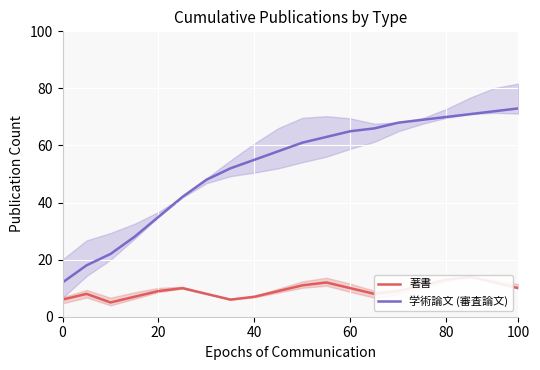

True or false: 学術論文 (審査論文) and 著書 intersect in this chart.

False